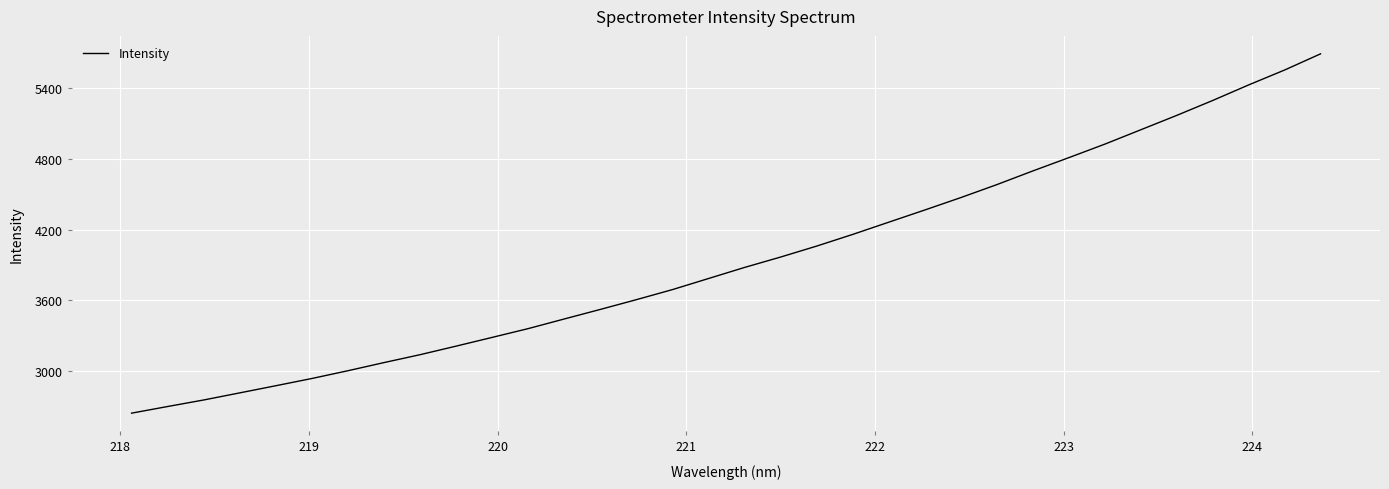

What is the difference between the maximum and minimum values?

3040.8